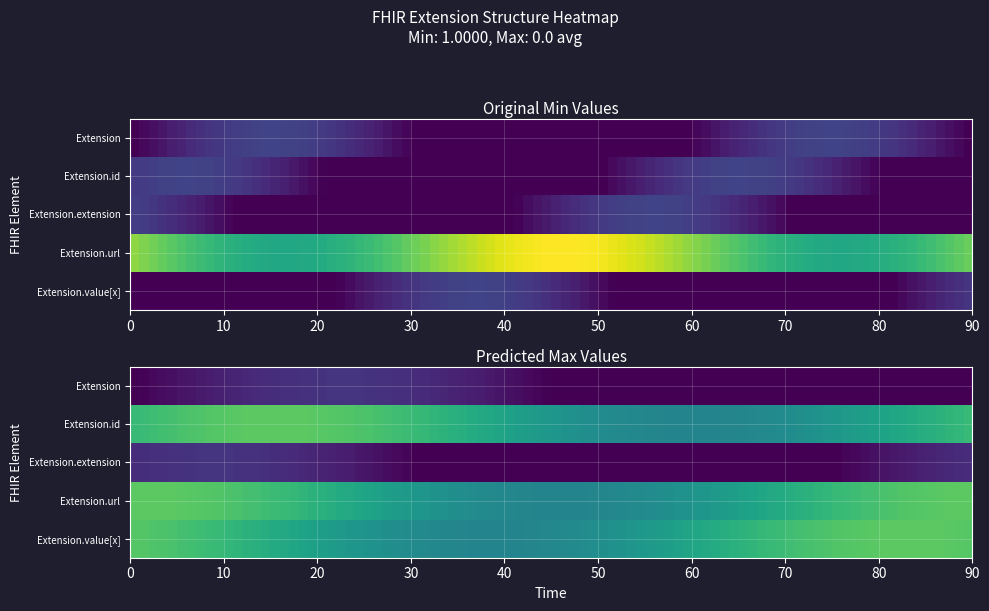

What is the total value across all series at Extension.extension?

1